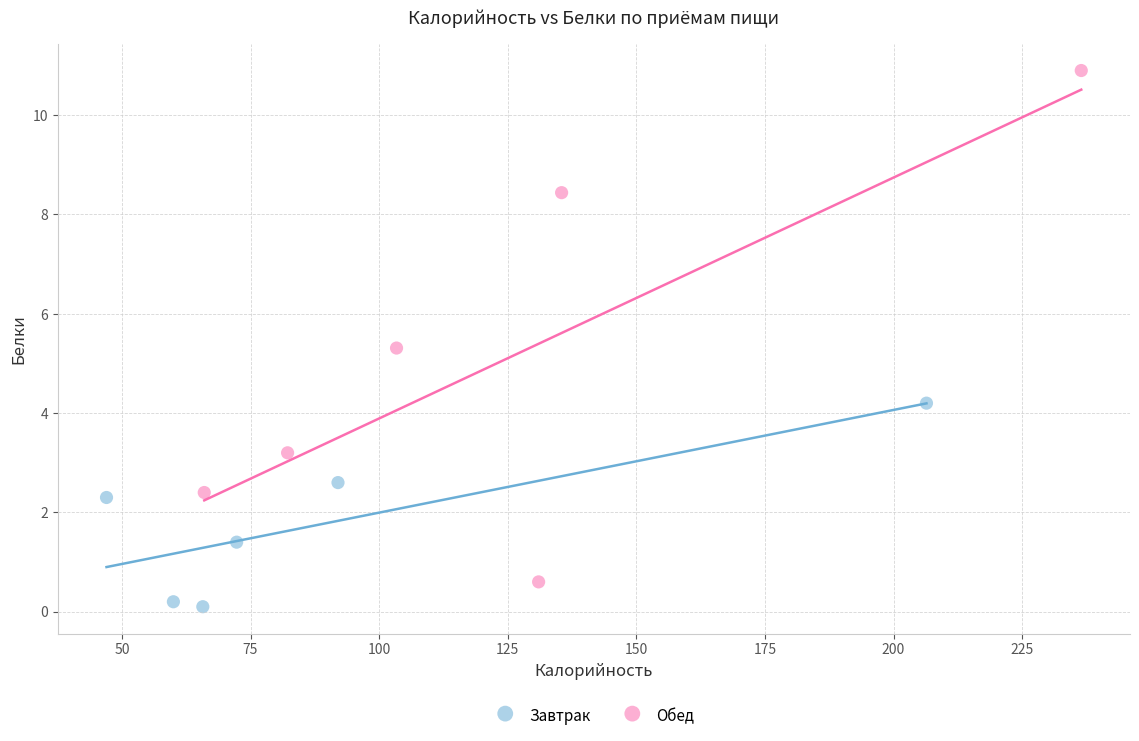

Which series reaches the maximum Y coordinate?

Обед